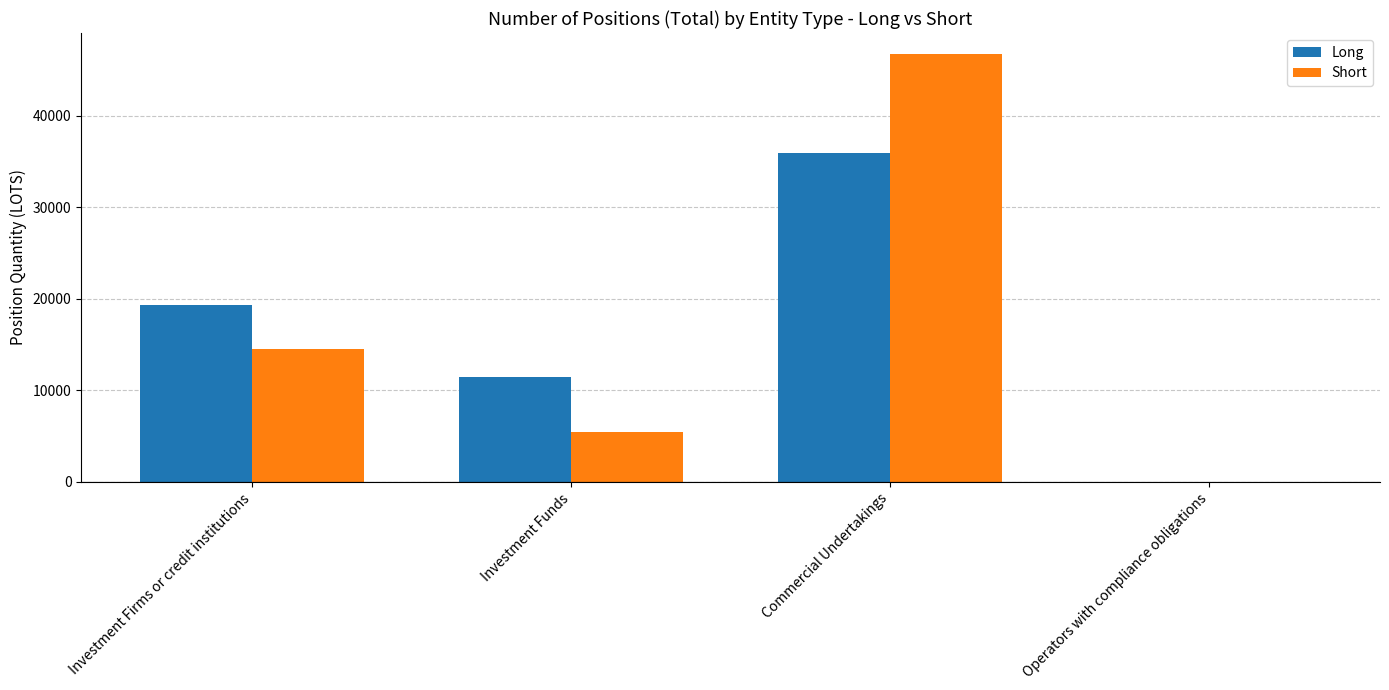

Which series has the largest range (max minus min)?

Short